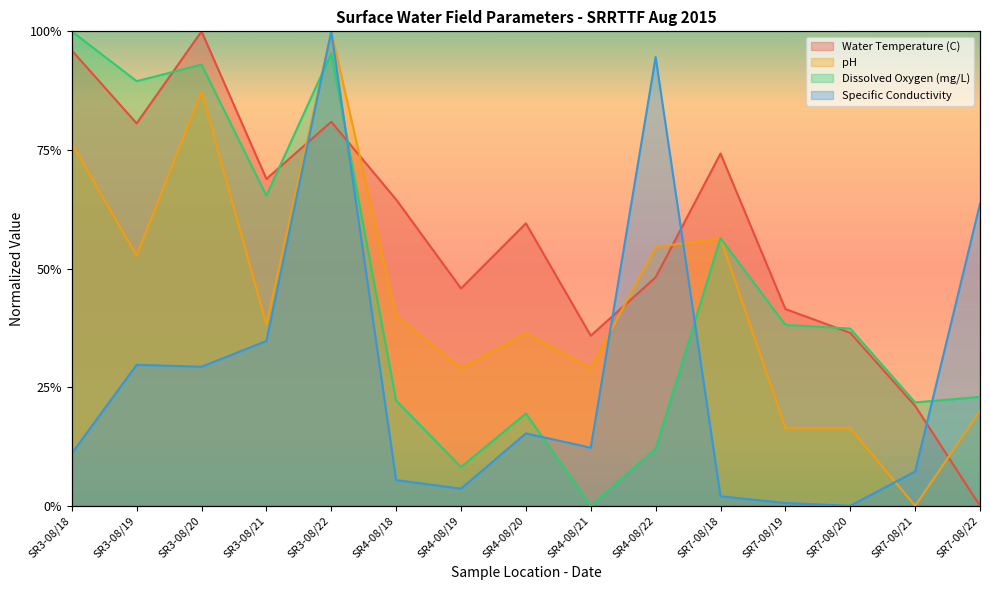

What is the sum of the Dissolved Oxygen (mg/L) values at SR4-08/21 and SR3-08/20?

0.9